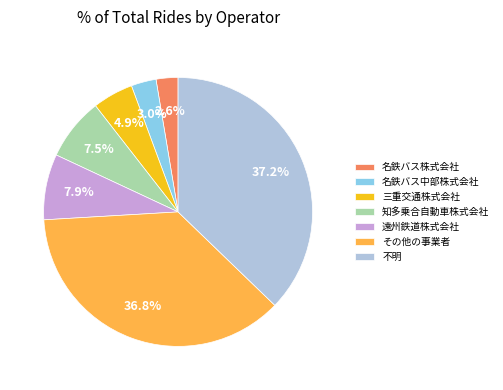

Does any single category account for the majority?

No